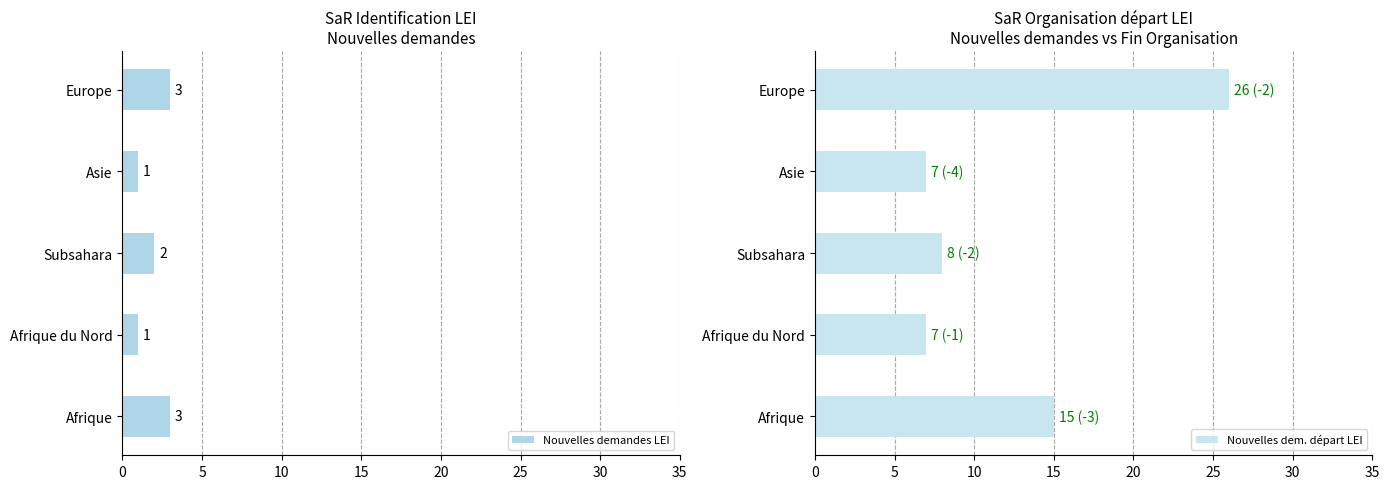

The Nouvelles demandes LEI series shows 2 at Subsahara. True or false?

True